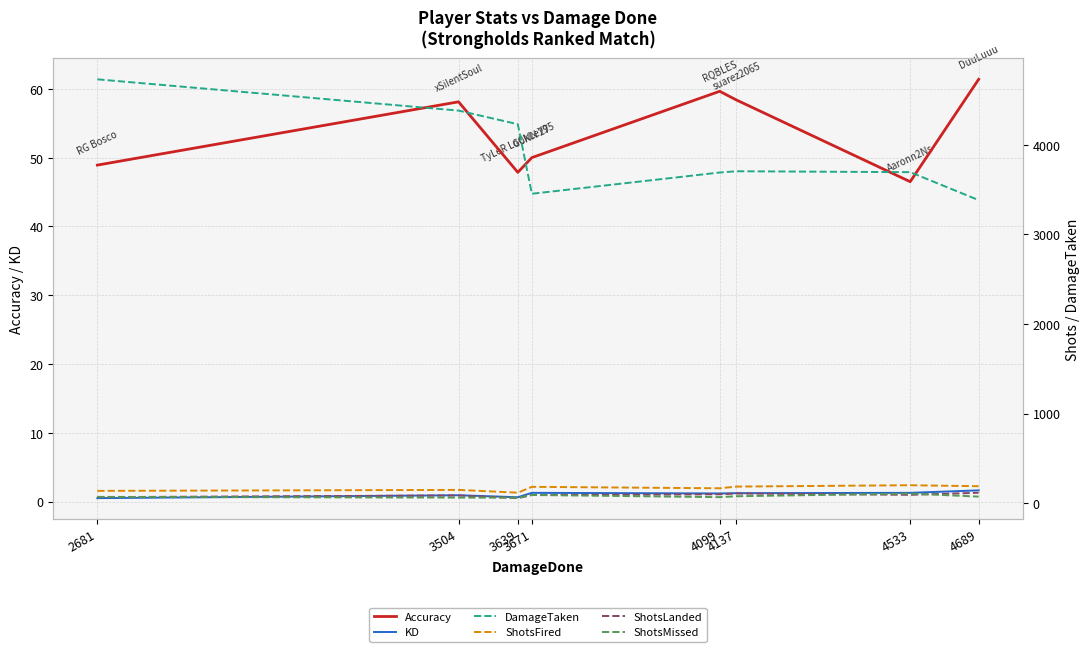

Between 3504 and 4533, which series saw the biggest shift?

DamageTaken